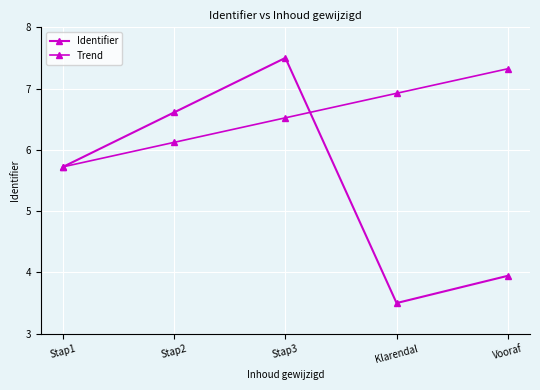

How many data points does each series have?

5